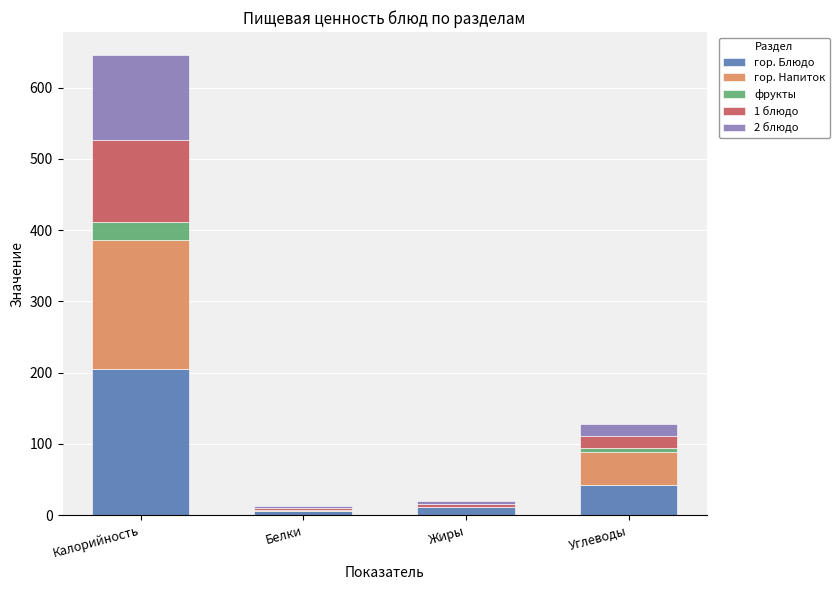

Read the гор. Блюдо value at Калорийность.

204.8